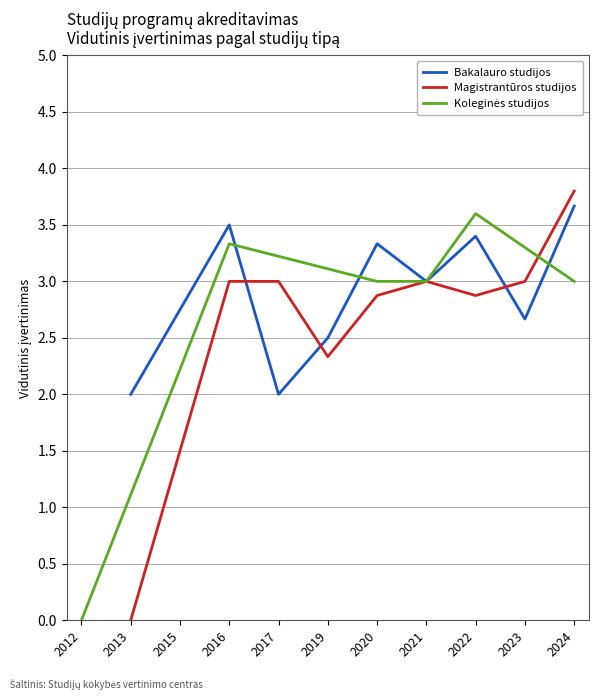

Which category has the highest value in the Bakalauro studijos series?

2024